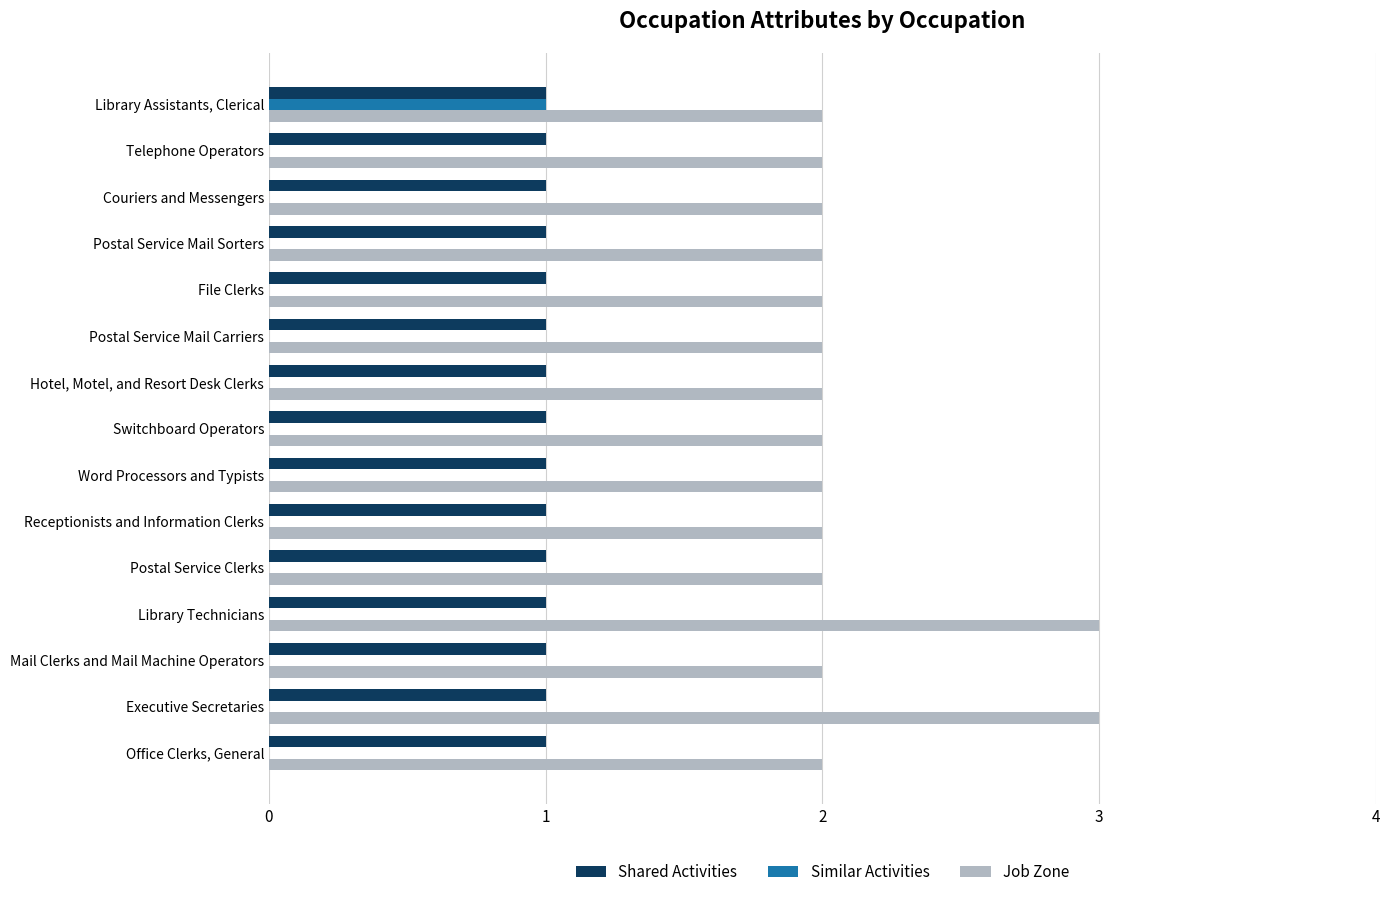

What is the sum of all Job Zone values?

32